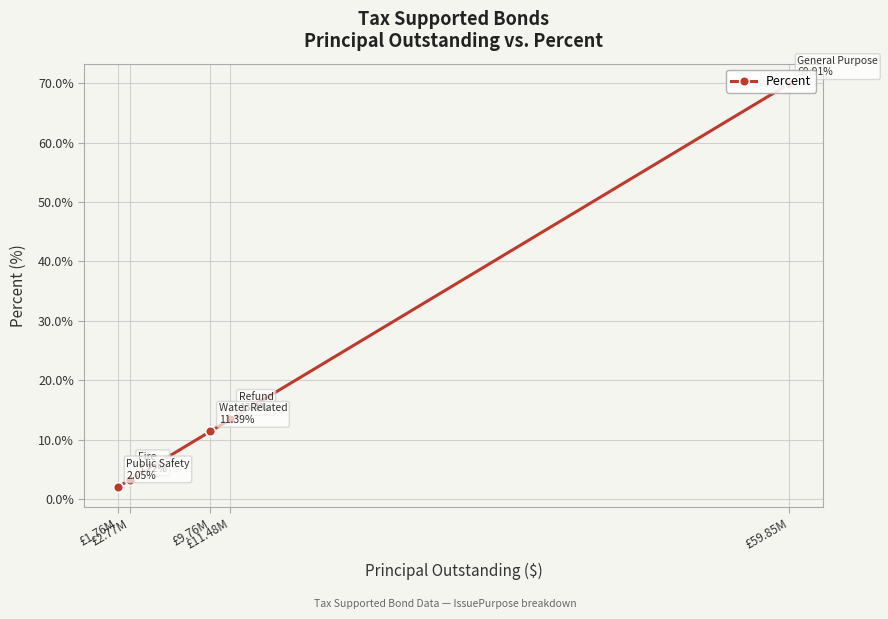

Between £9.76M and £1.76M, which is larger?

£9.76M